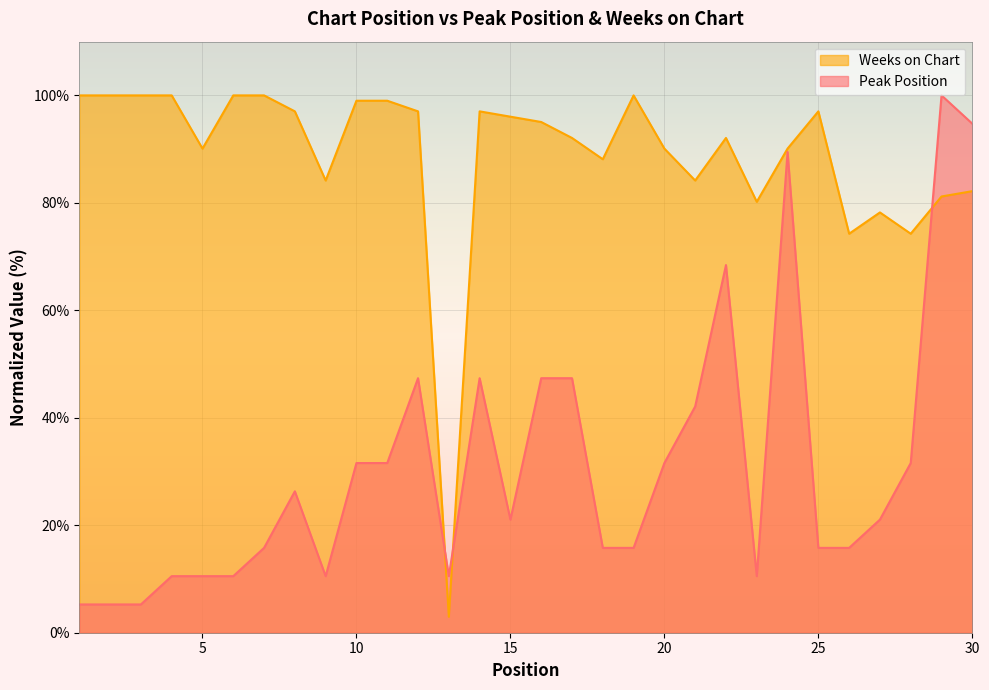

Rank the series at 5 from lowest to highest value.

Peak Position, Weeks on Chart